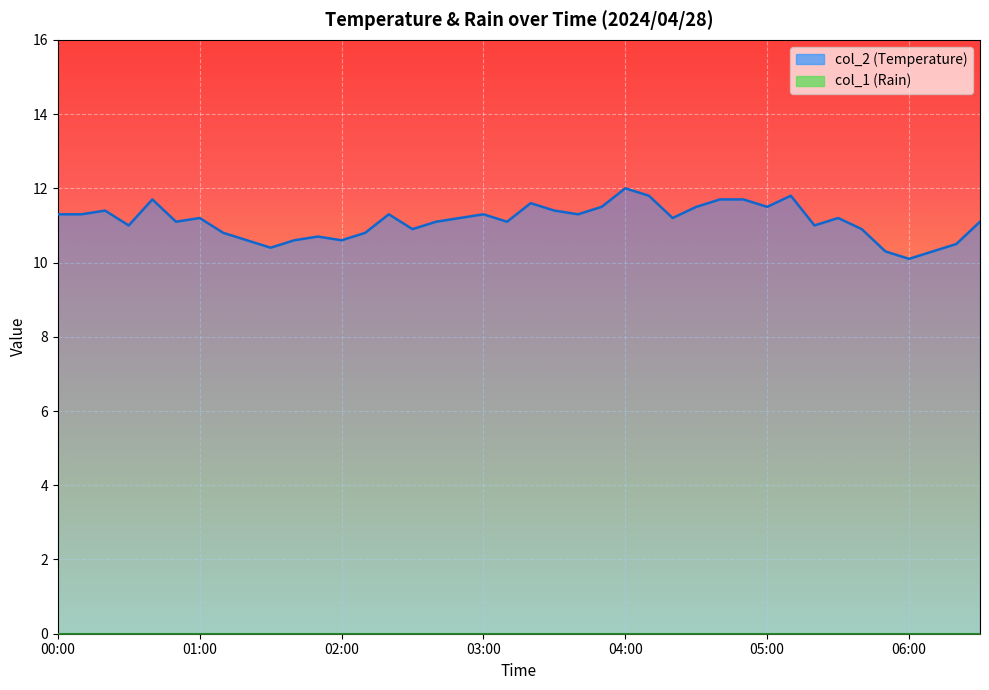

At which label is the value closest to 11?

00:30